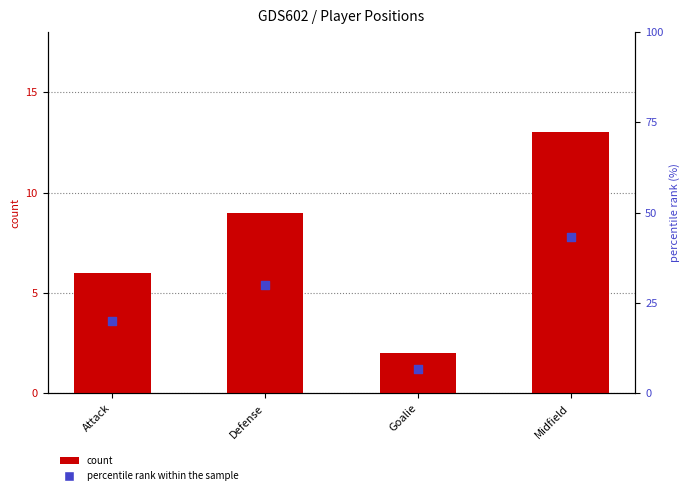

Which series contains the lowest Y value?

count